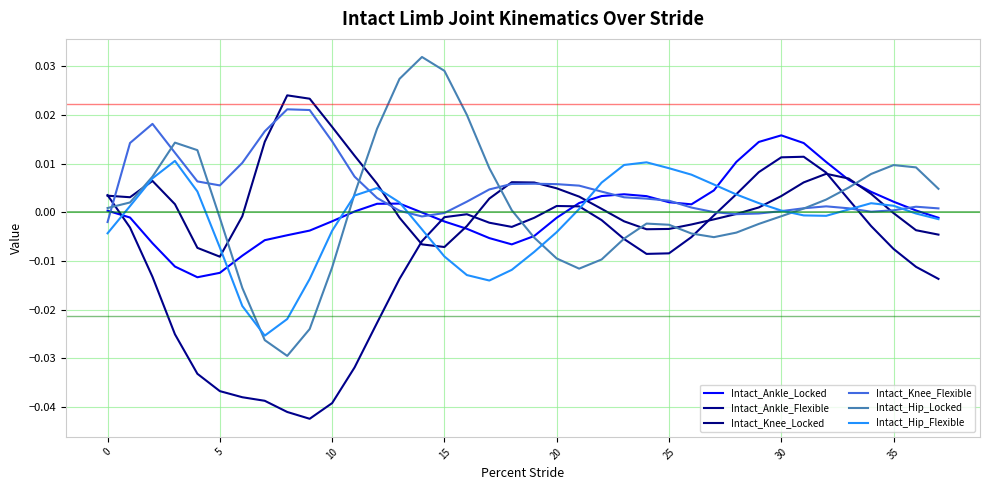

What is the sum of all Intact_Hip_Flexible values?

-0.1